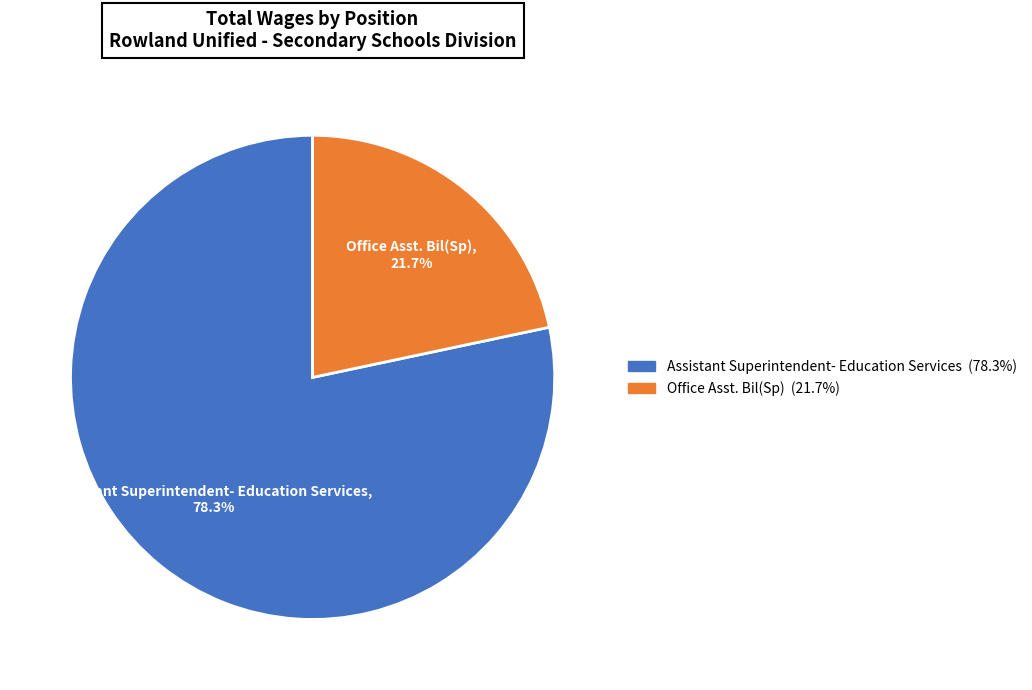

Does Office Asst. Bil(Sp) represent more than half of the total?

No